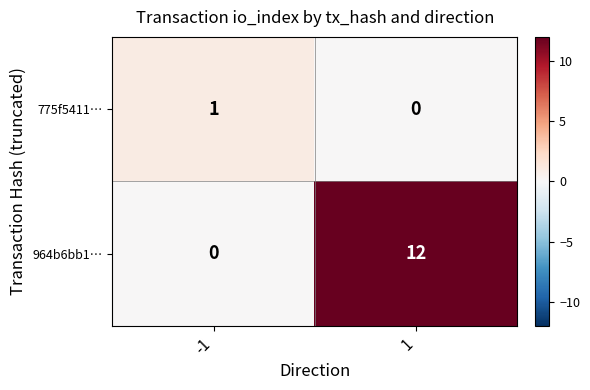

Rank the series by their average value, from highest to lowest.

964b6bb1…, 775f5411…